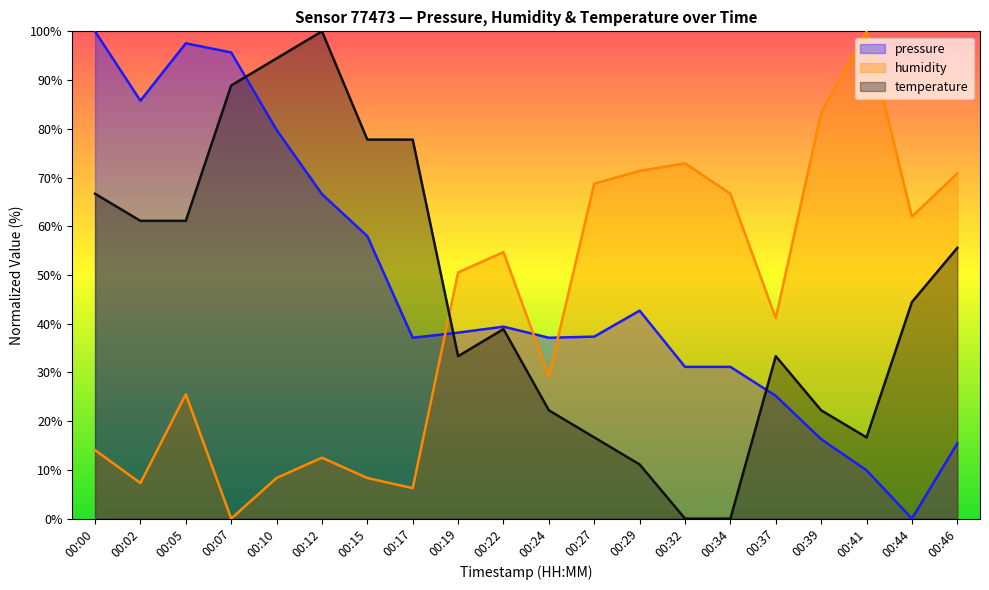

Reading right to left, what are all the values shown in this chart?

pressure: 15.4	0.0	9.9	16.3	25.2	31.1	31.1	42.7	37.3	37.1	39.4	38.2	37.1	58.0	66.6	79.8	95.7	97.5	85.8	100.0
humidity: 70.8	62.0	100.0	83.3	41.1	66.7	72.9	71.4	68.8	29.2	54.7	50.5	6.3	8.3	12.5	8.3	0.0	25.5	7.3	14.1
temperature: 55.6	44.4	16.7	22.2	33.3	0.0	0.0	11.1	16.7	22.2	38.9	33.3	77.8	77.8	100.0	94.4	88.9	61.1	61.1	66.7